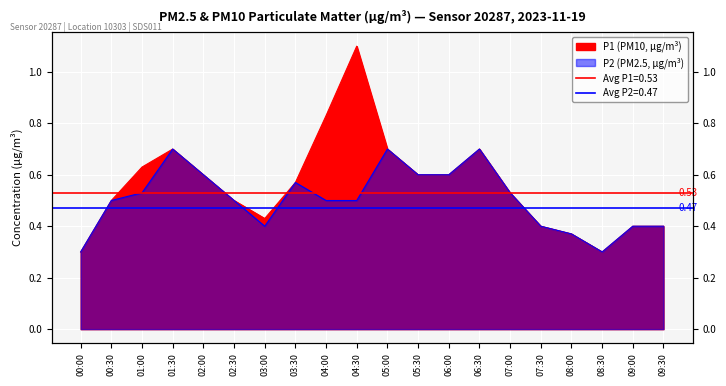

Reading left to right, transcribe all the data shown in this chart.

P1: 00:00=0.3	00:30=0.5	01:00=0.6	01:30=0.7	02:00=0.6	02:30=0.5	03:00=0.4	03:30=0.6	04:00=0.8	04:30=1.1	05:00=0.7	05:30=0.6	06:00=0.6	06:30=0.7	07:00=0.5	07:30=0.4	08:00=0.4	08:30=0.3	09:00=0.4	09:30=0.4
P2: 00:00=0.3	00:30=0.5	01:00=0.5	01:30=0.7	02:00=0.6	02:30=0.5	03:00=0.4	03:30=0.6	04:00=0.5	04:30=0.5	05:00=0.7	05:30=0.6	06:00=0.6	06:30=0.7	07:00=0.5	07:30=0.4	08:00=0.4	08:30=0.3	09:00=0.4	09:30=0.4